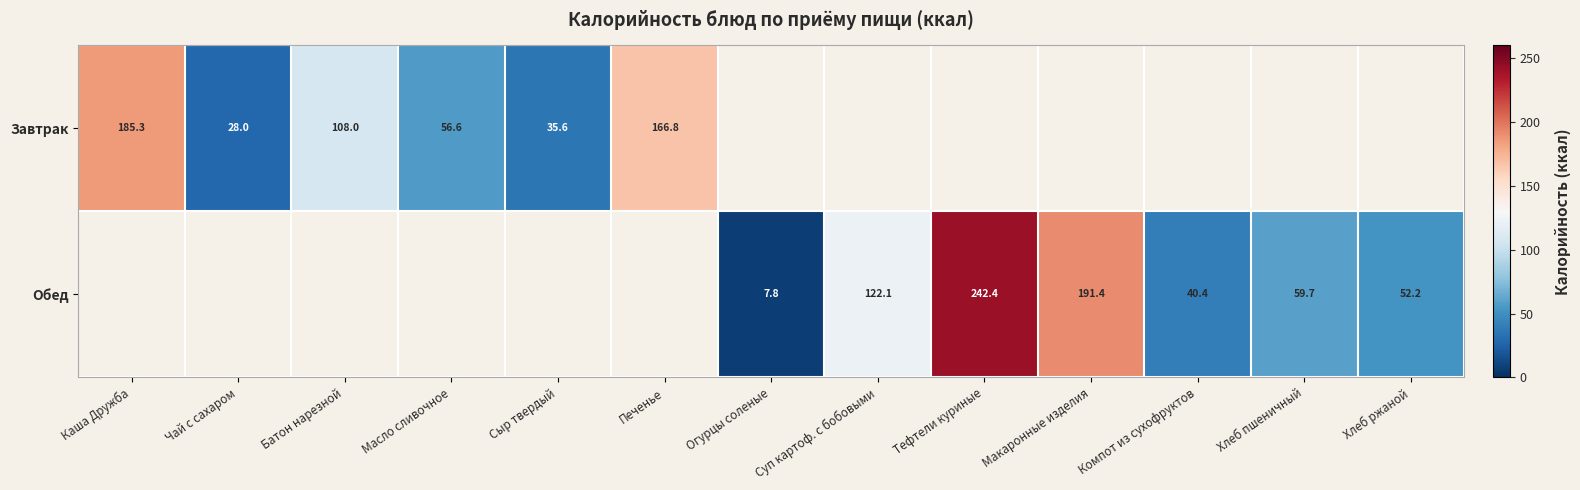

Which category has the highest value across all series?

Тефтели куриные